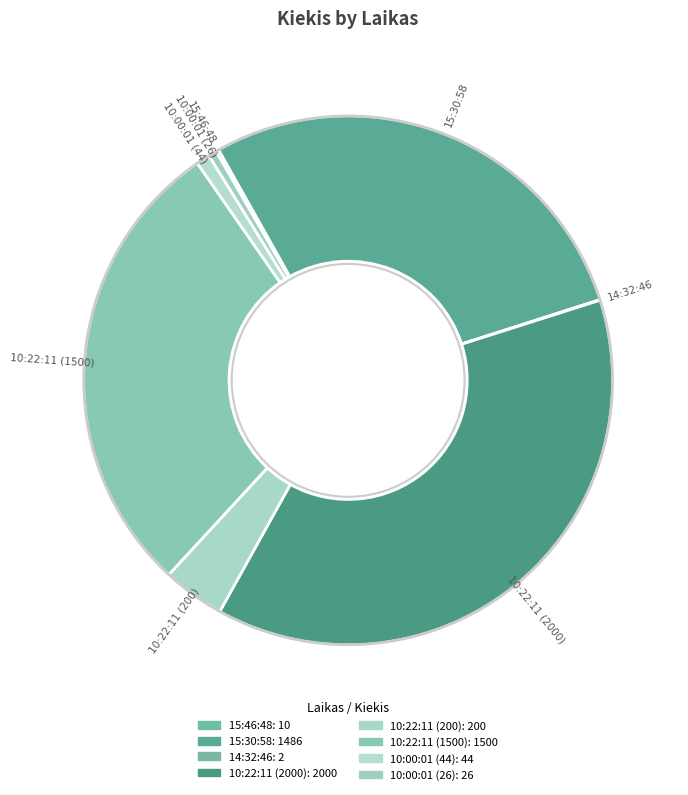

Rank the categories by value from highest to lowest.

10:22:11 (2000), 10:22:11 (1500), 15:30:58, 10:22:11 (200), 10:00:01 (44), 10:00:01 (26), 15:46:48, 14:32:46